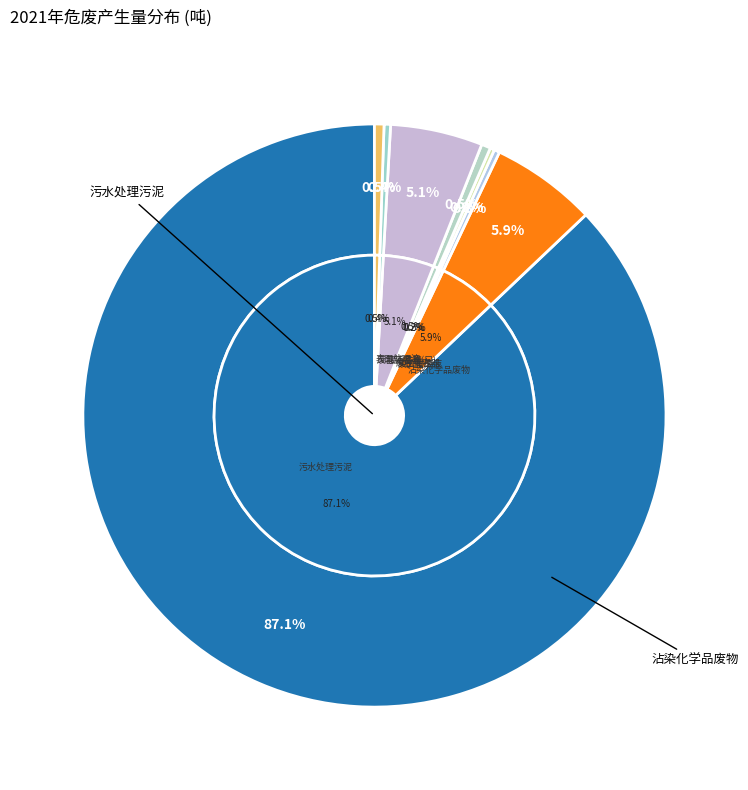

To the nearest percent, what is the difference between the largest and smallest slice percentages?

87%